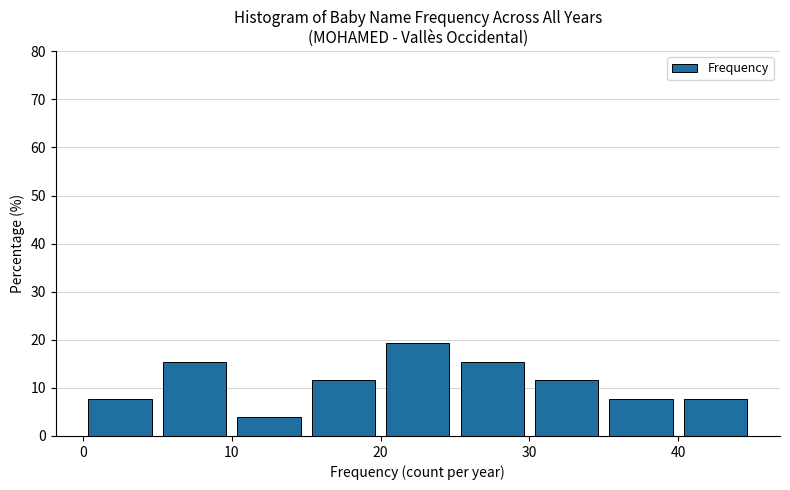

Reading left to right, list every bar in this chart as the range it spans on the x-axis followed by its height. The values are not printed on the chart, so give them approximately, as read against the axis.

0 to 5: 8
5 to 10: 15
10 to 15: 4
15 to 20: 12
20 to 25: 19
25 to 30: 15
30 to 35: 12
35 to 40: 8
40 to 45: 8